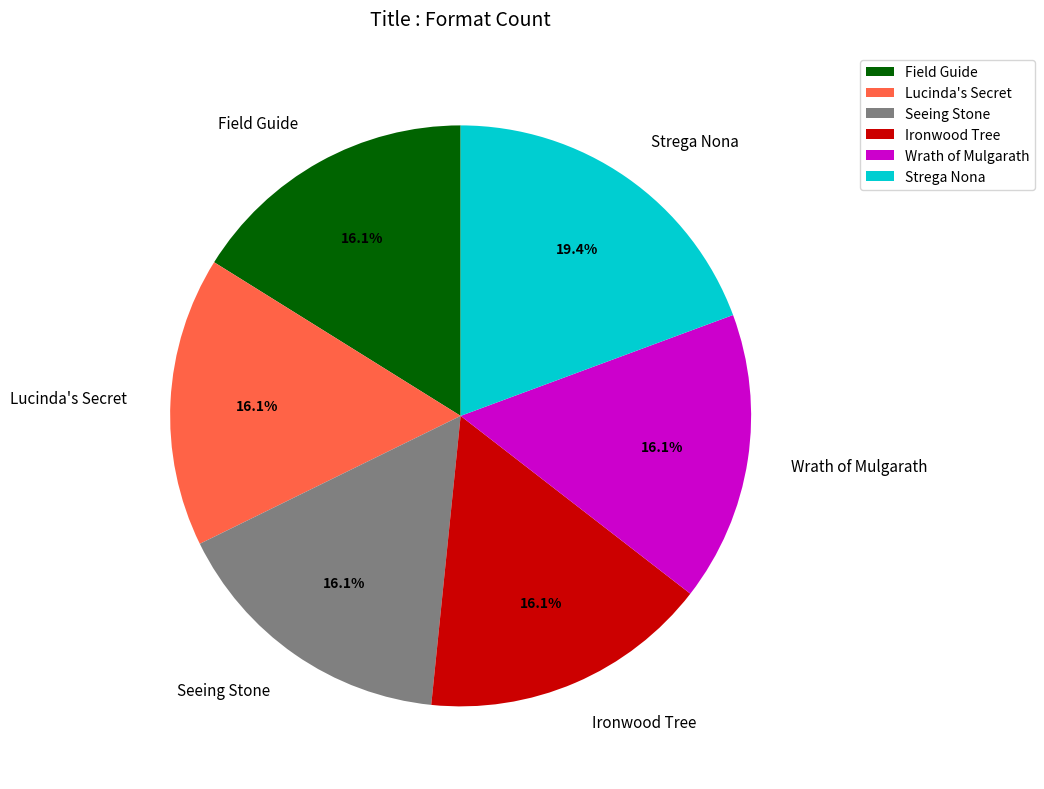

What percentage is NOT represented by Ironwood Tree?

83.9%